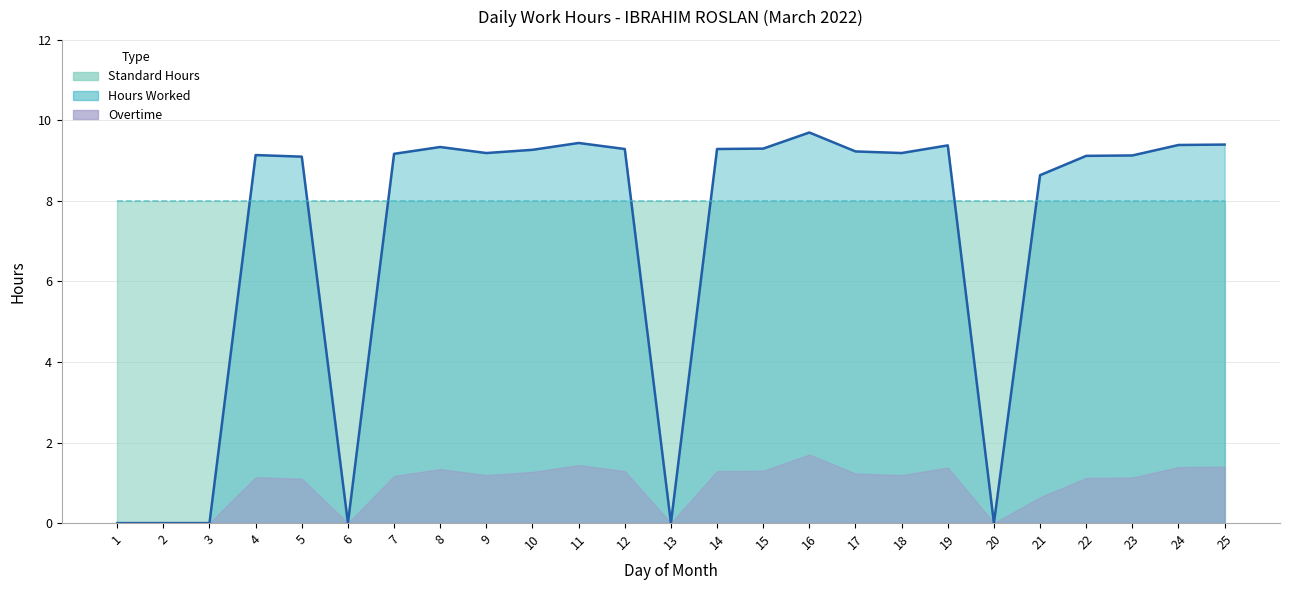

What is the value of the Hours Worked point at the 5th from the left?

9.1